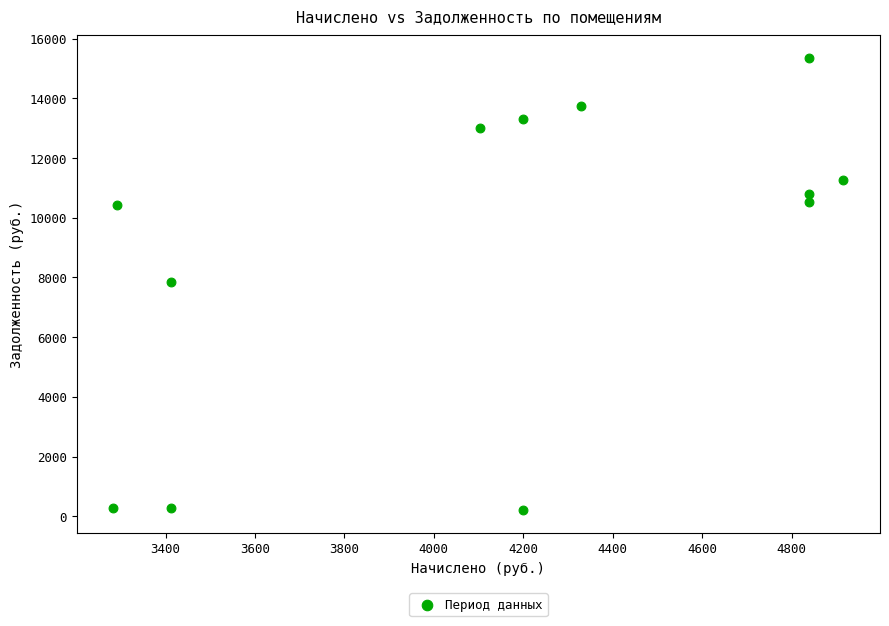

What is the range of X values (max minus min)?

1633.0